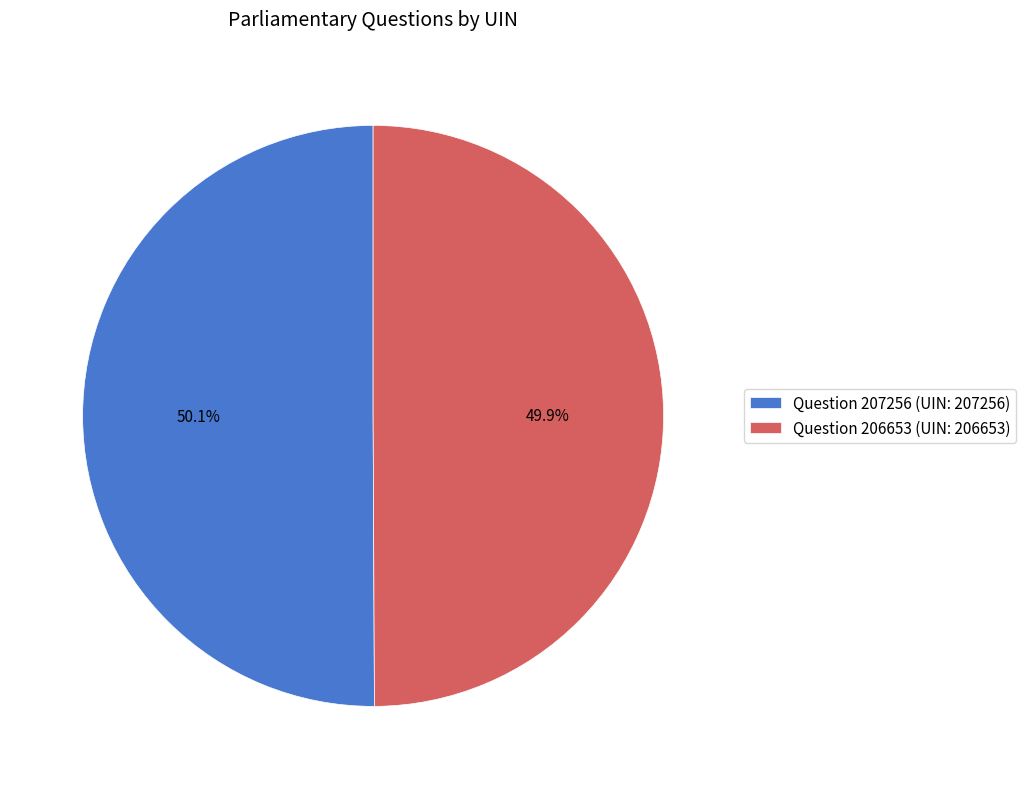

How much of the chart is everything except Question 207256?

49.9%